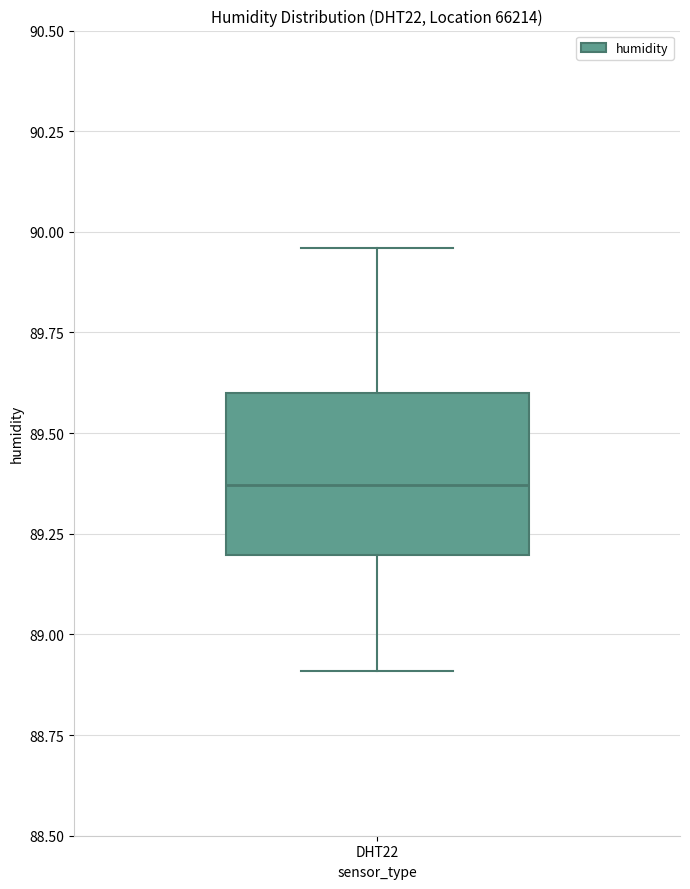

Read this box plot against the y-axis: the position of the median line, the range covered by the box, and the ends of both whiskers. The values are not printed on the chart, so give them approximately, as read against the axis.

median 89.35, box 89.20 to 89.60, whiskers 88.90 to 89.95